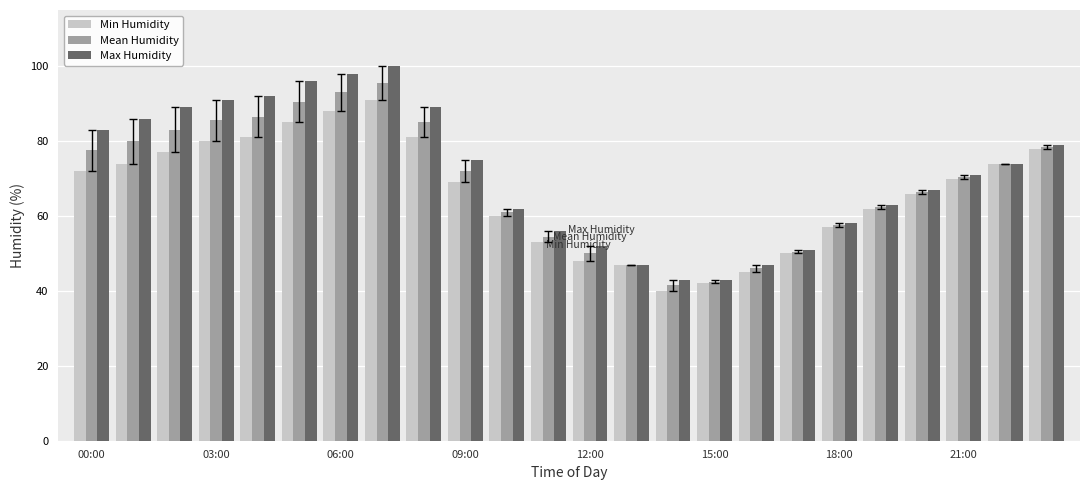

Which series has the largest range (max minus min)?

Max Humidity